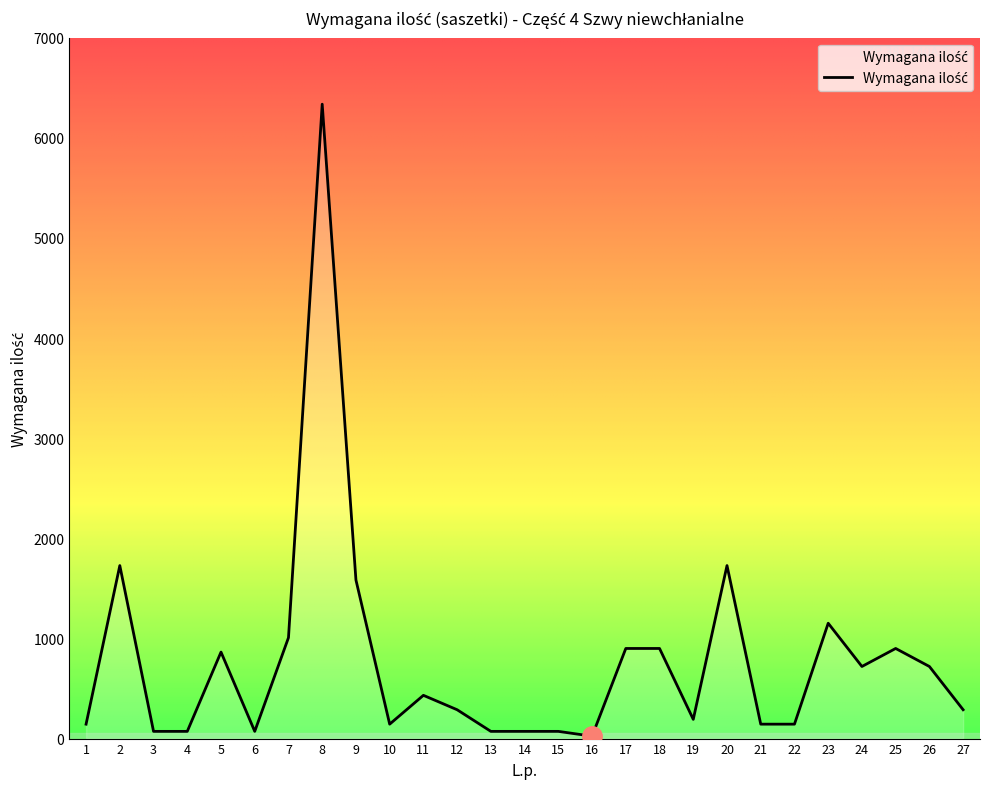

Reading left to right, what are all the values shown in this chart?

144	1728	72	72	864	72	1008	6336	1584	144	432	288	72	72	72	24	900	900	192	1728	144	144	1152	720	900	720	288